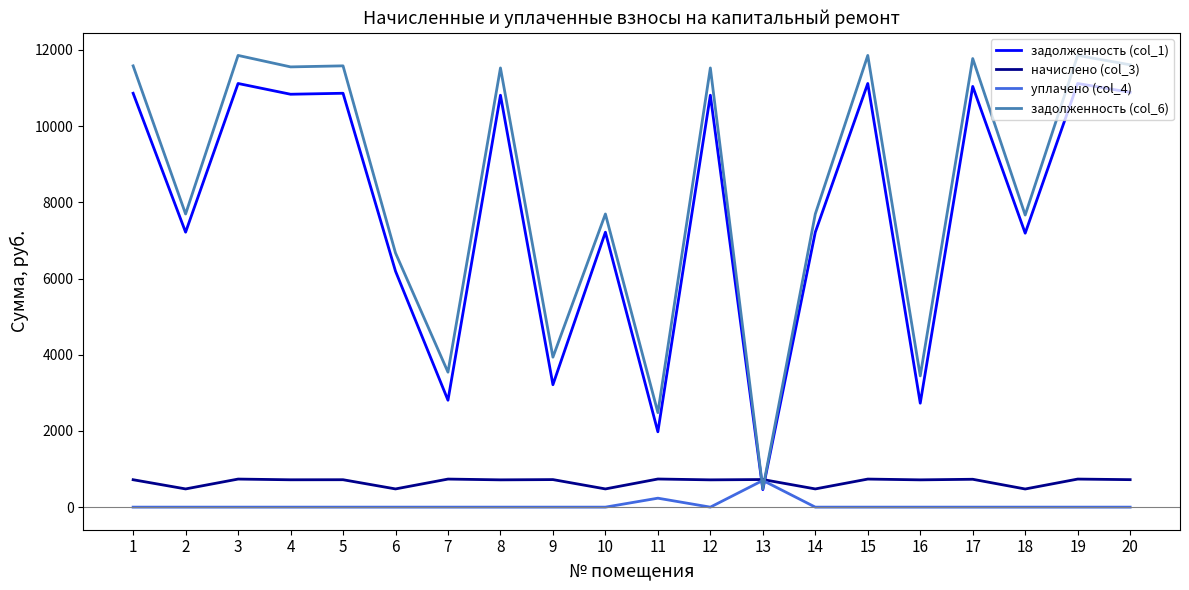

What is the highest value of the начислено (col_3) series?

738.2